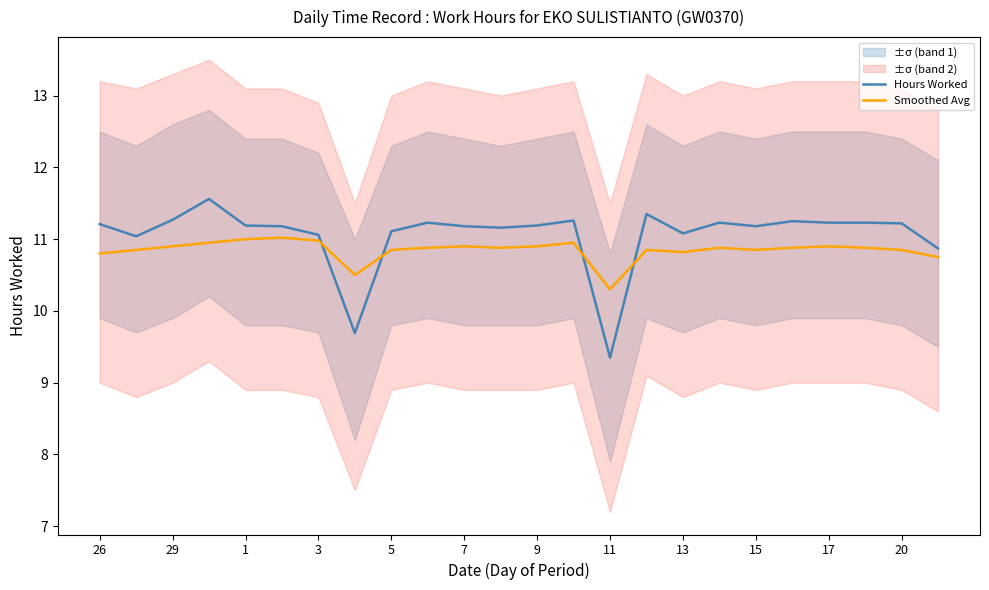

What is the lowest value of the Smoothed Avg series?

10.3